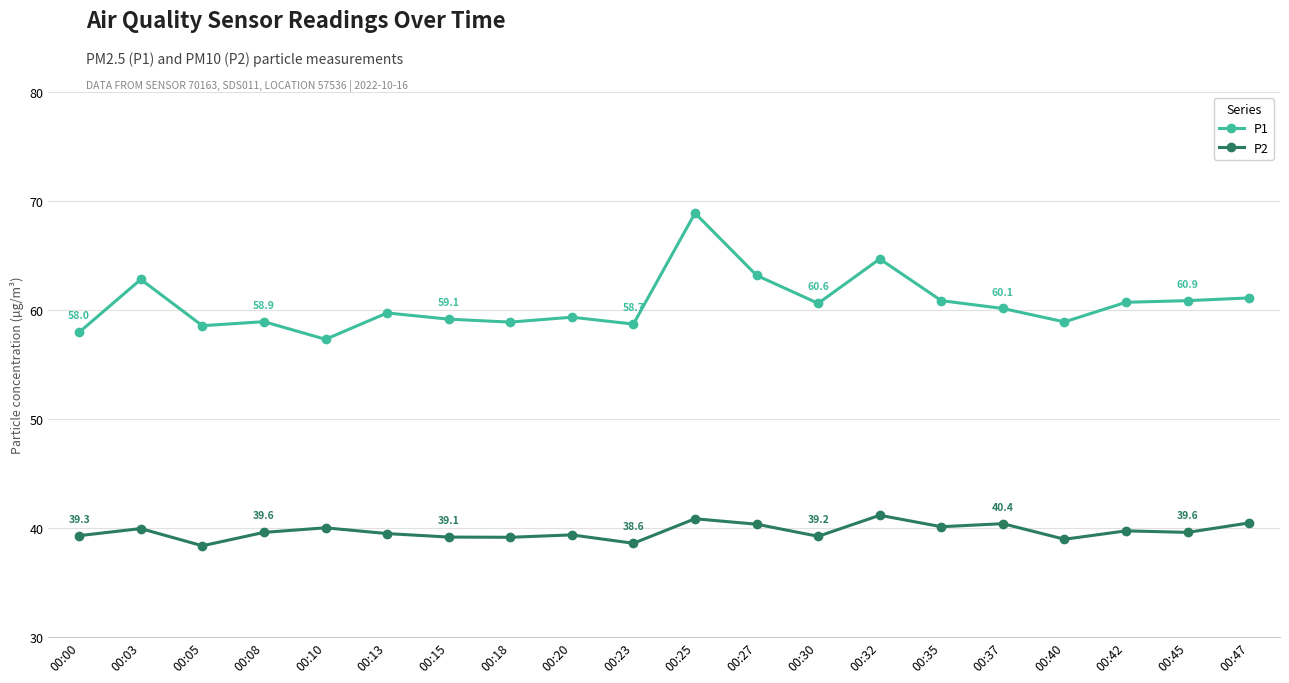

Does the chart have visible grid lines?

Yes